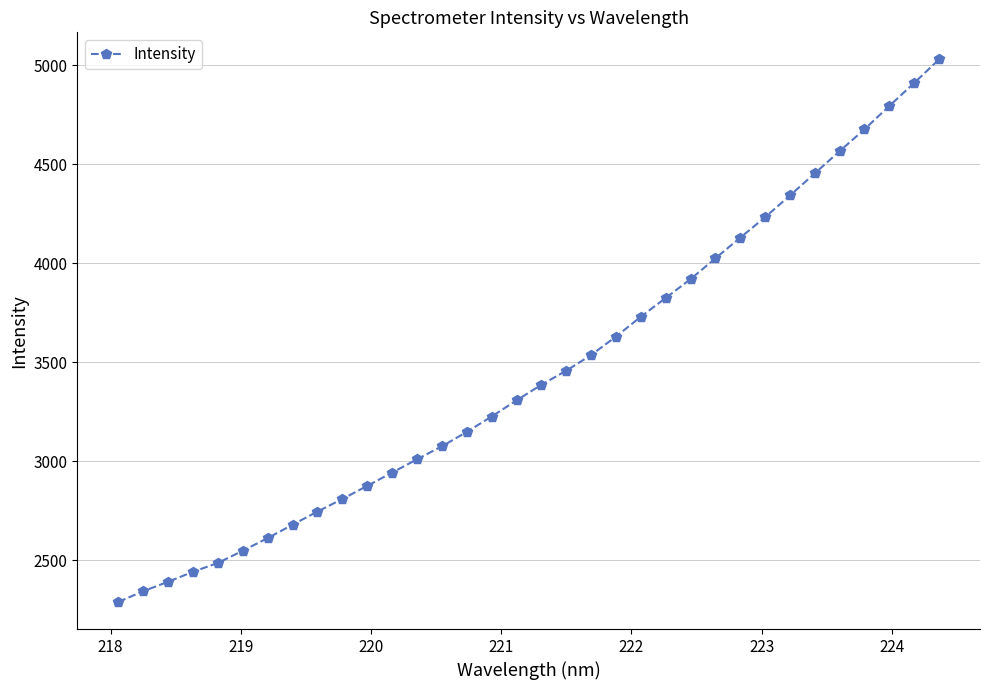

What is the sum of all values?

117552.9